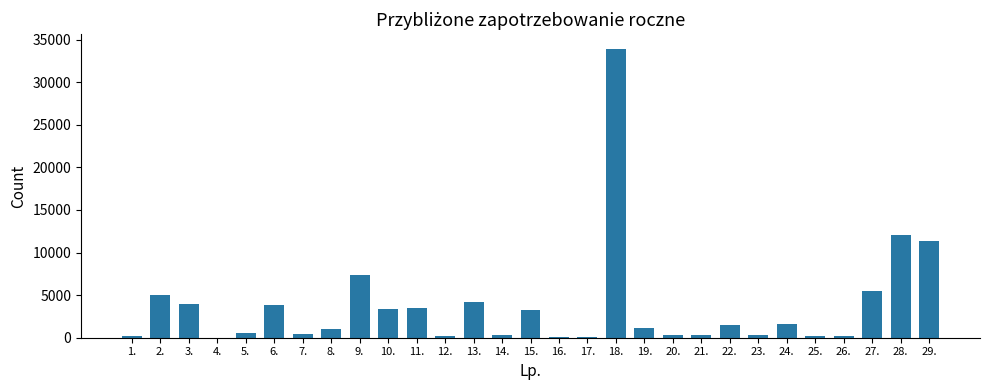

At which label is the value closest to 16979?

28.